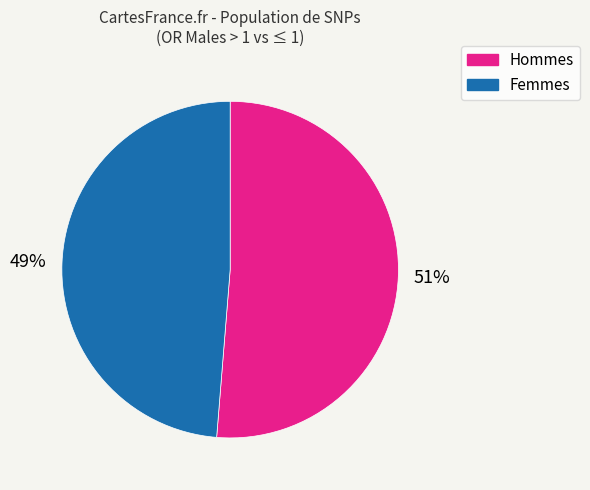

Count the number of slices in the pie.

2